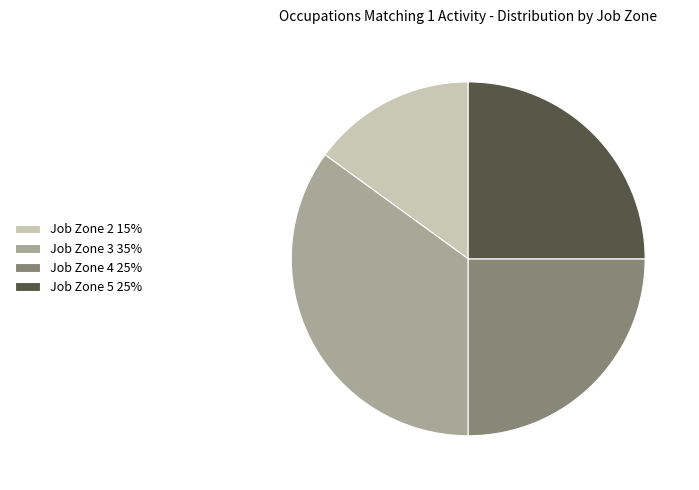

Between Job Zone 5 25% and Job Zone 3 35%, which is larger?

Job Zone 3 35%